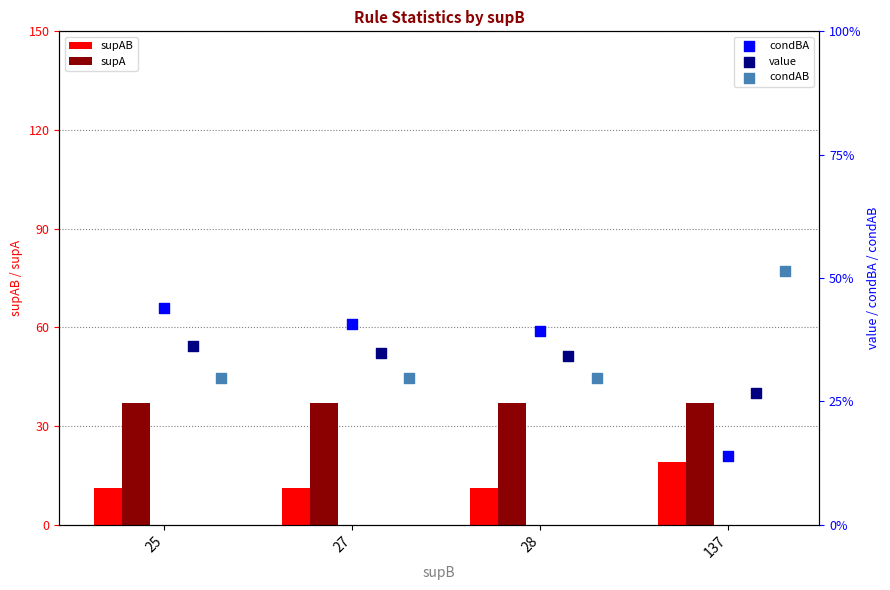

Which series reaches the maximum Y coordinate?

supA